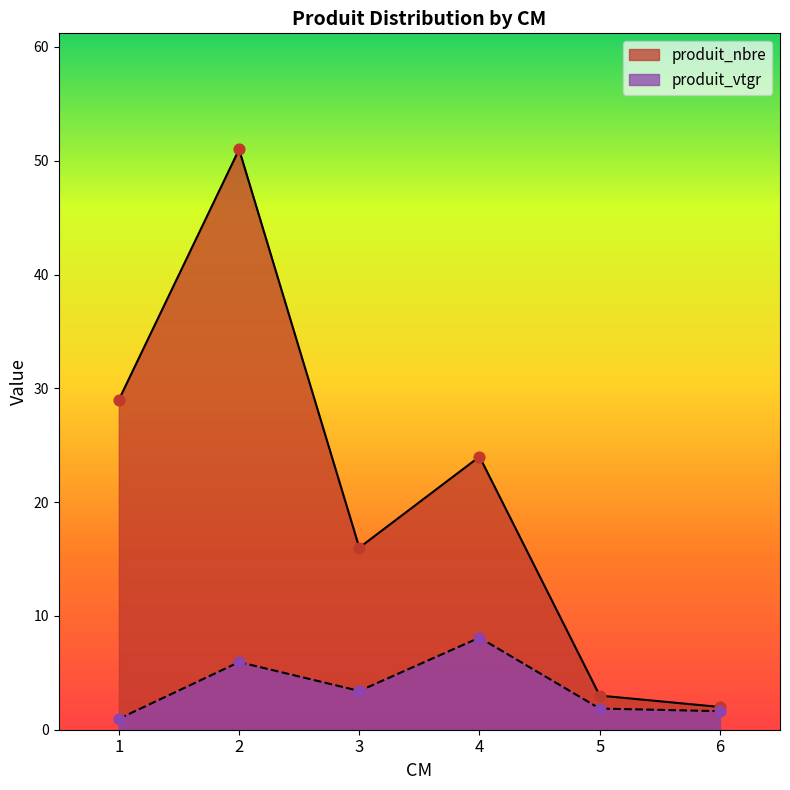

What are all the series names shown in the legend?

produit_nbre, produit_vtgr